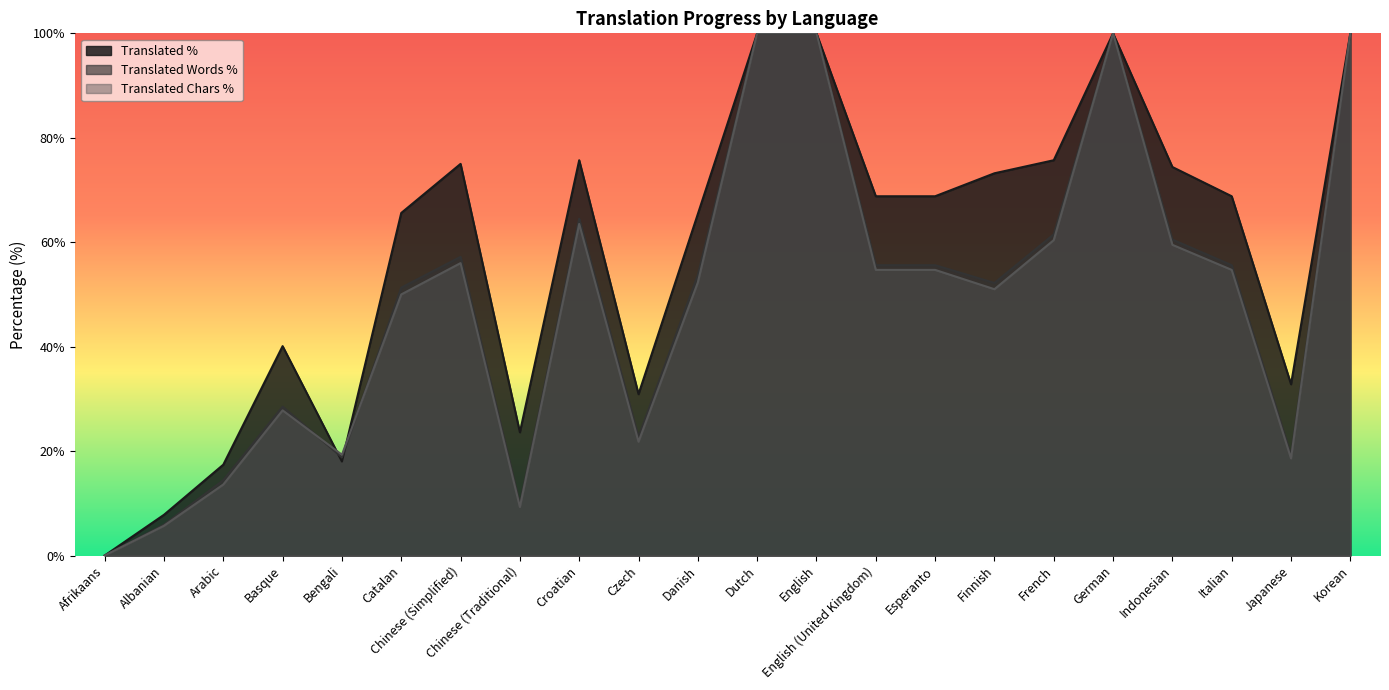

At which label does translated_words_percent reach its minimum?

Afrikaans